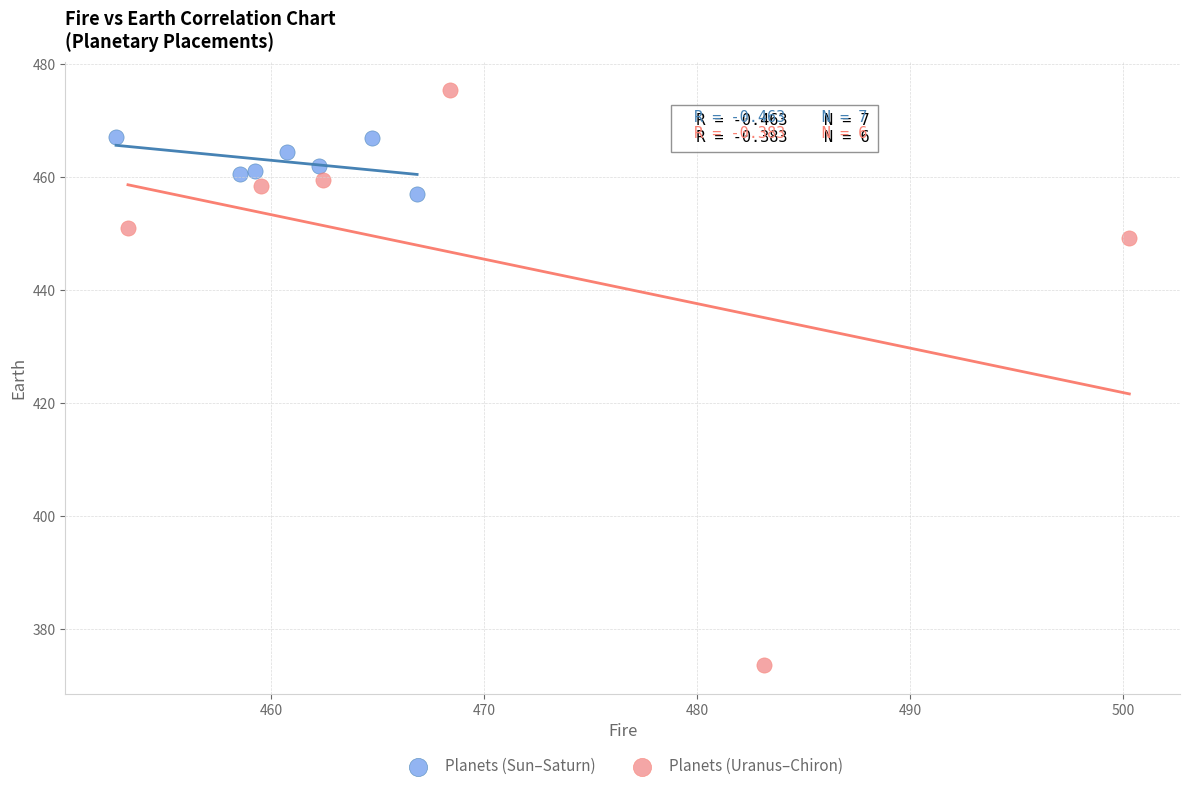

Which series has the largest Y range (max minus min)?

Planets (Uranus–Chiron)